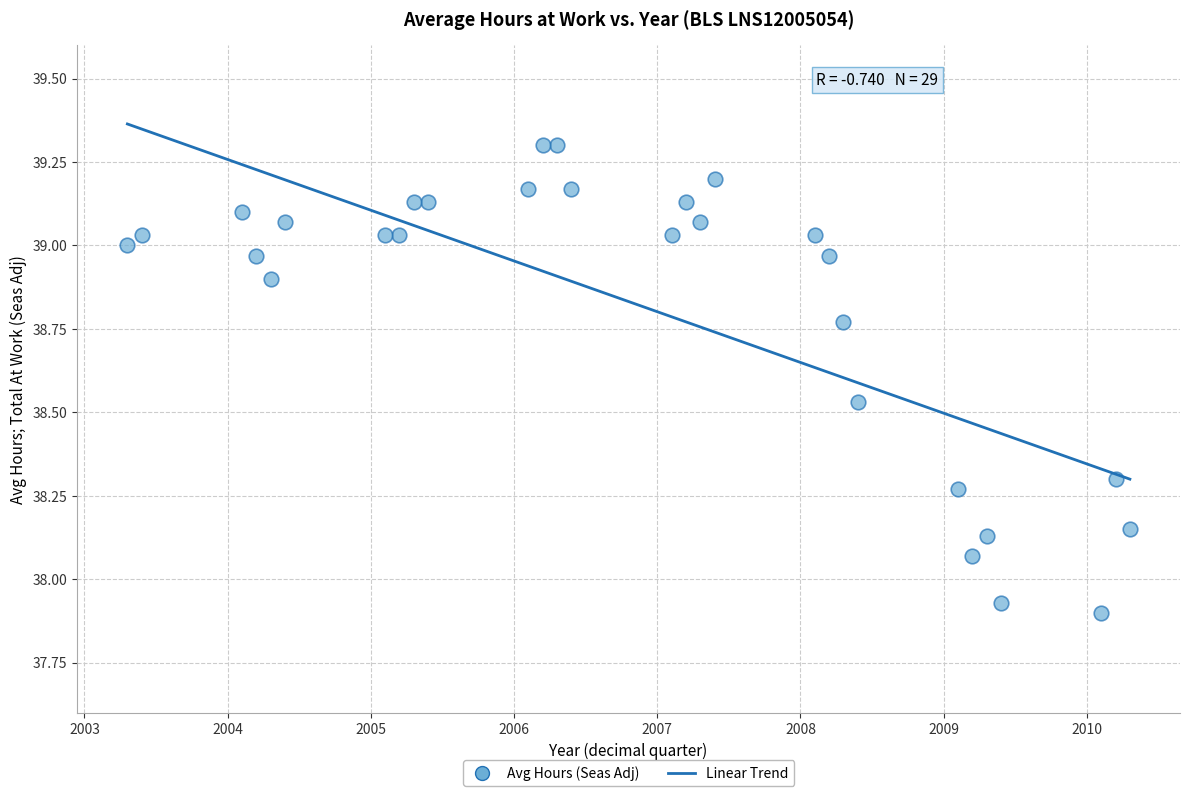

What is the range of Y values (max minus min)?

1.4